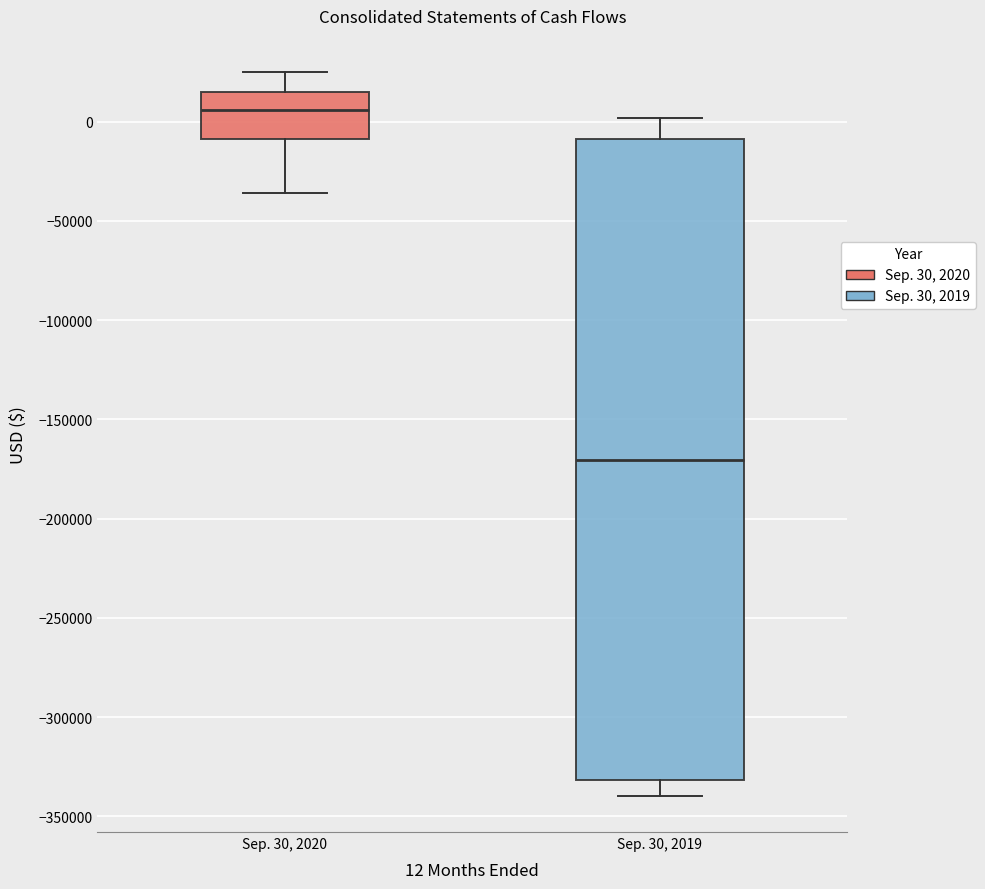

Reading left to right, transcribe this box plot: for each box, give where its median line is, the range the box spans, and where its two whiskers end, as read against the y-axis. The values are not printed on the chart, so give them approximately, as read against the axis.

Sep. 30, 2020: median 5000, box -10000 to 15000, whiskers -35000 to 25000
Sep. 30, 2019: median -170000, box -330000 to -10000, whiskers -340000 to 0